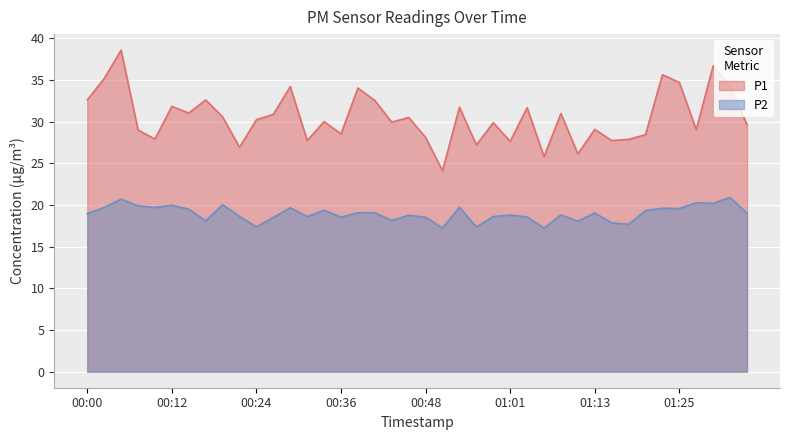

In P2, how many points are lower than both neighbors (excluding endpoints)?

13